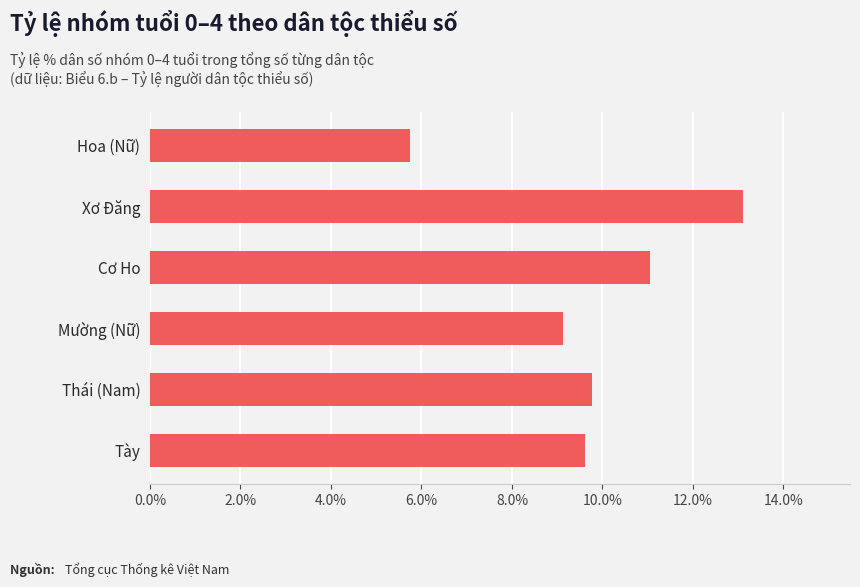

Reading bottom to top, what are all the values shown in this chart?

9.6	9.8	9.1	11.1	13.1	5.8